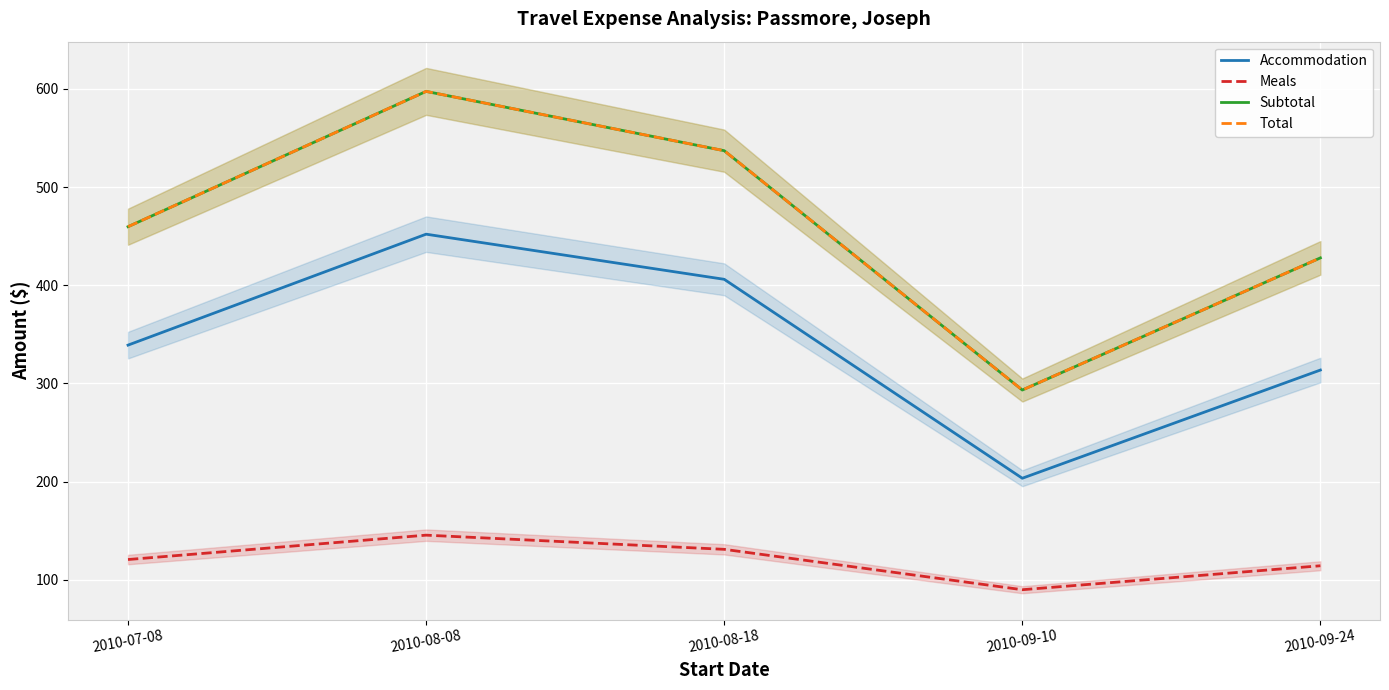

List the series in order of their peak value, highest first.

Subtotal, Total, Accommodation, Meals